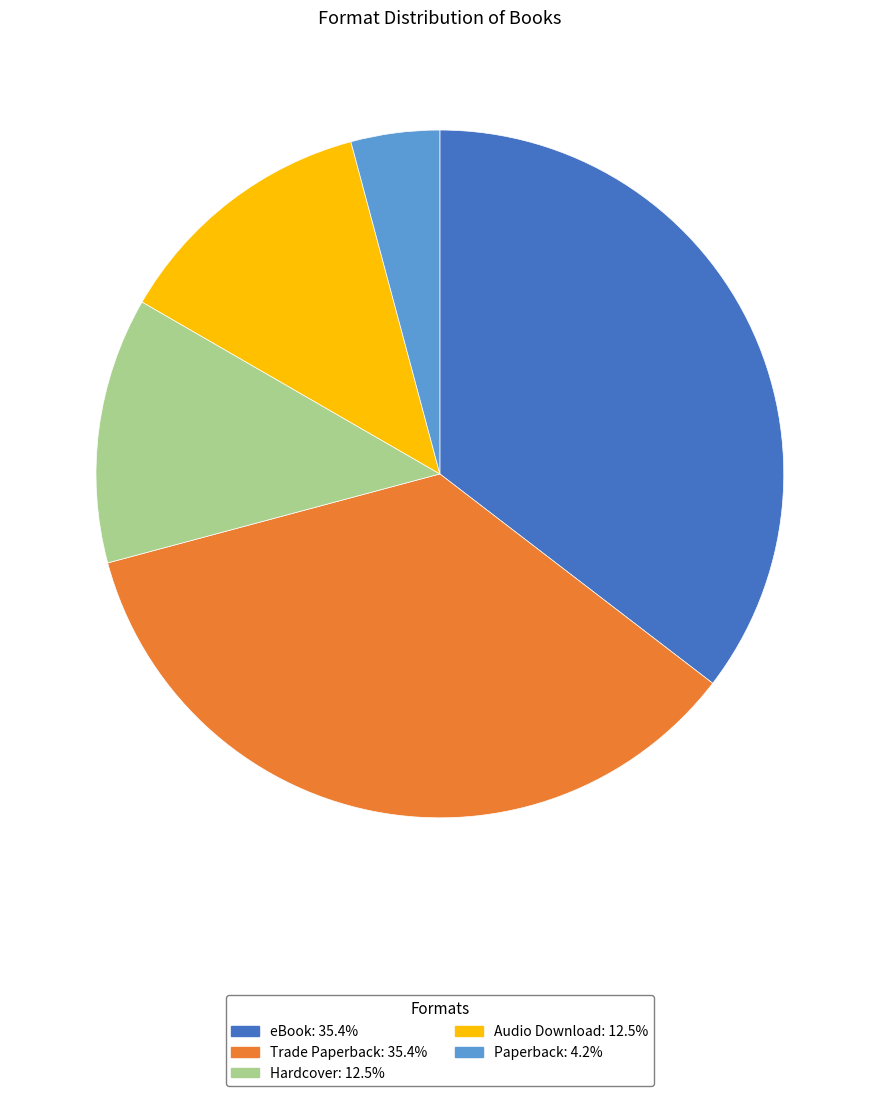

Which slice is the smallest?

Paperback